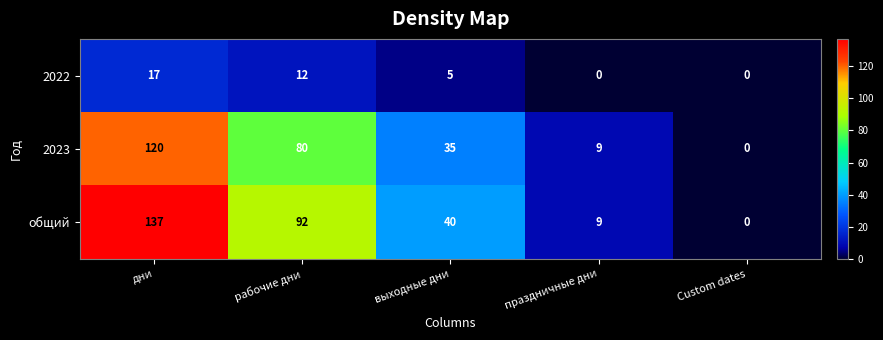

Count the number of data series in this chart.

3